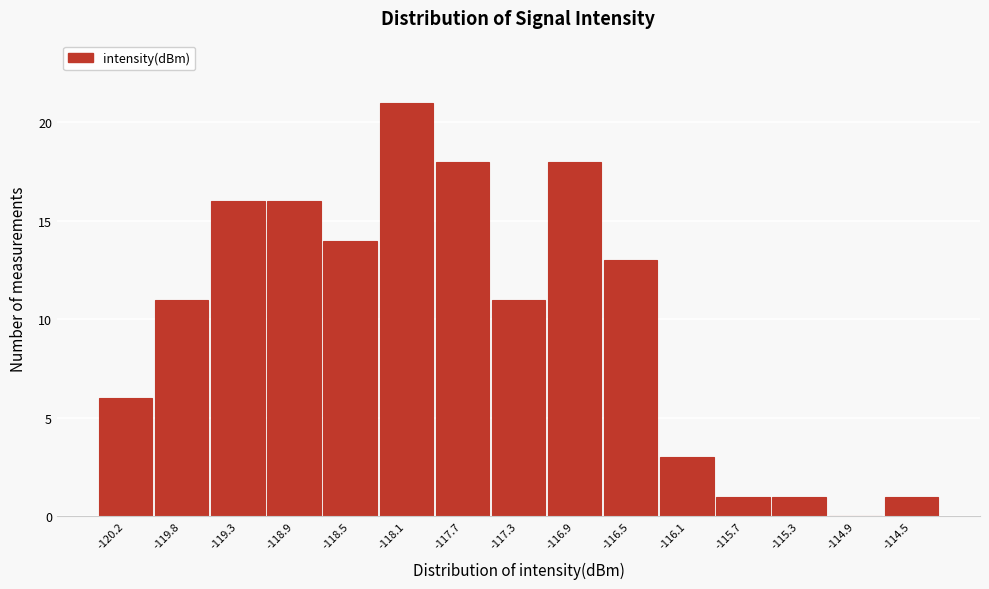

Reading left to right, list all the values displayed in this chart.

-120.2=6	-119.8=11	-119.3=16	-118.9=16	-118.5=14	-118.1=21	-117.7=18	-117.3=11	-116.9=18	-116.5=13	-116.1=3	-115.7=1	-115.3=1	-114.9=0	-114.5=1